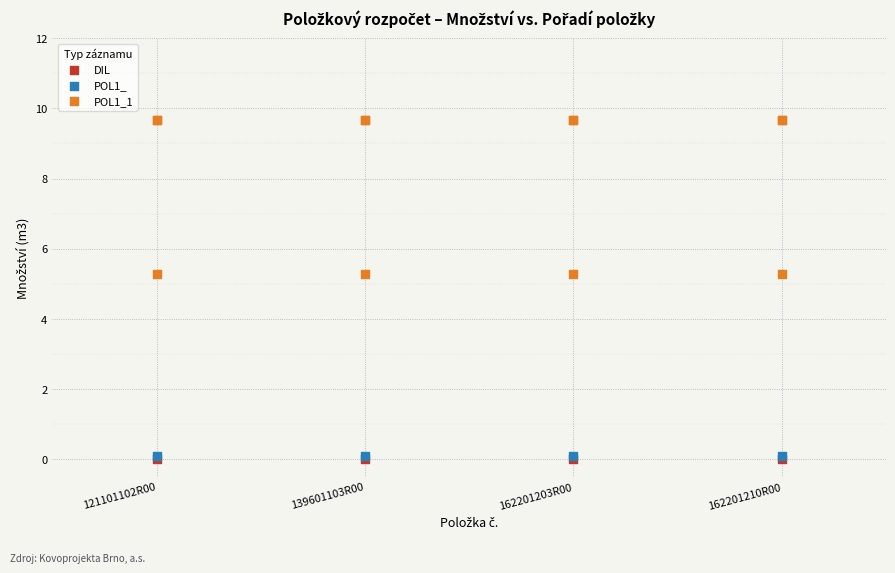

Which series contains the highest Y value?

POL1_1